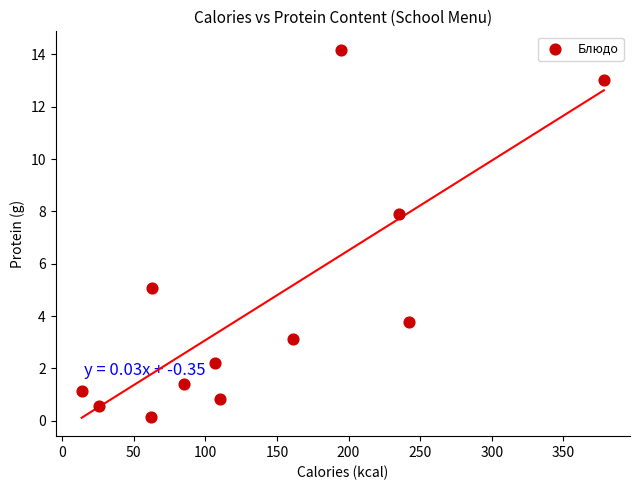

What is the average X value?

139.8